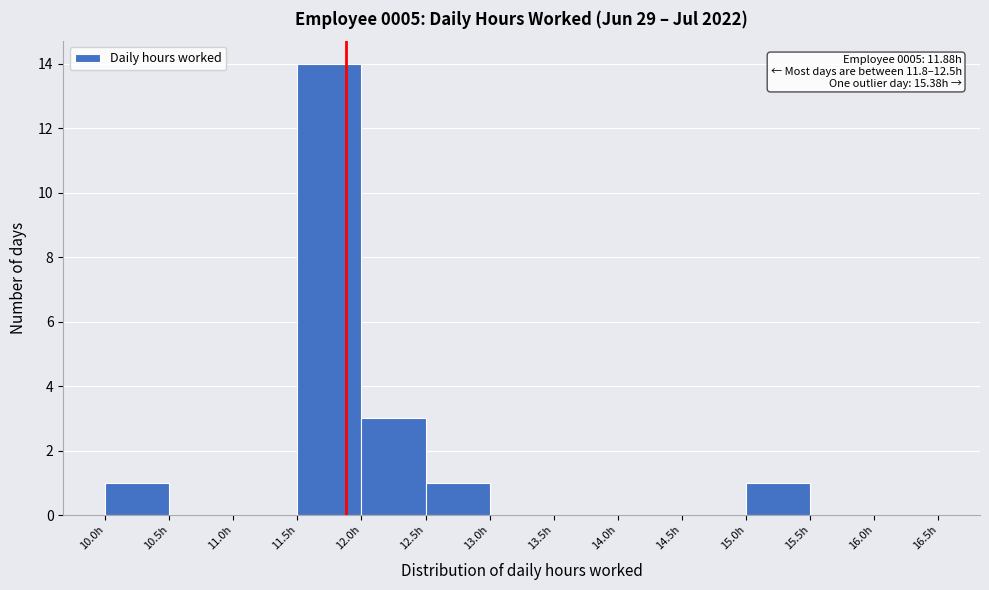

Which range on the x-axis has the tallest bar?

11.5 to 12.0